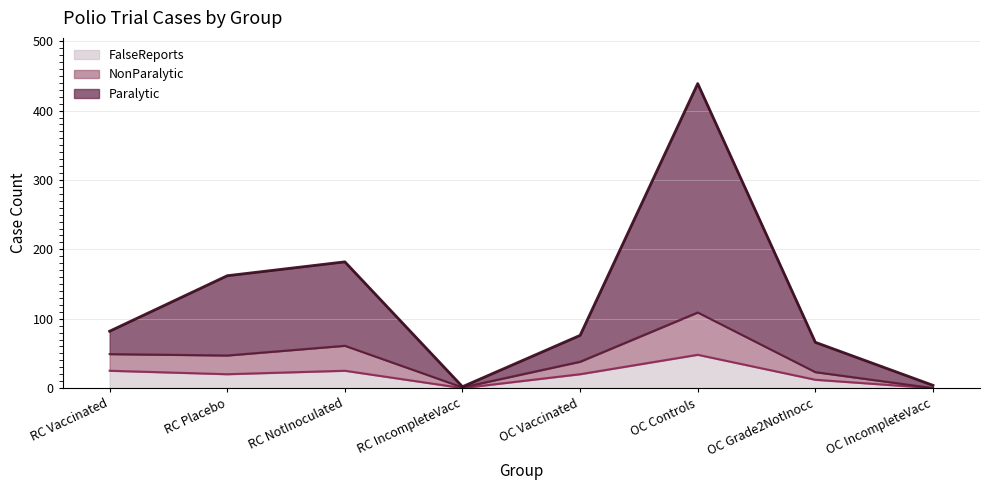

Count the number of categories in the chart.

8